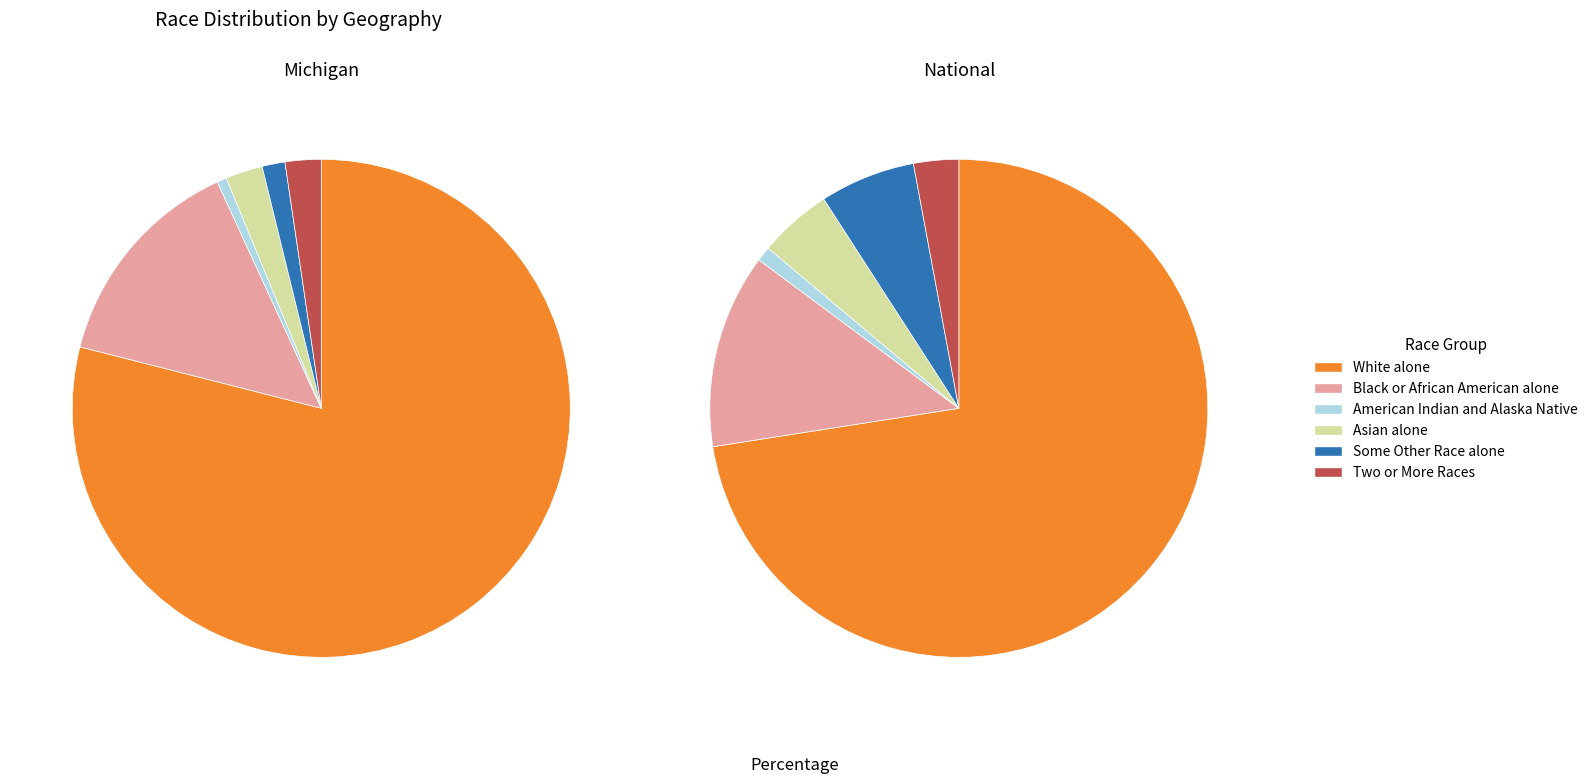

The Black or African American alone slice represents 14% of the pie. True or false?

True